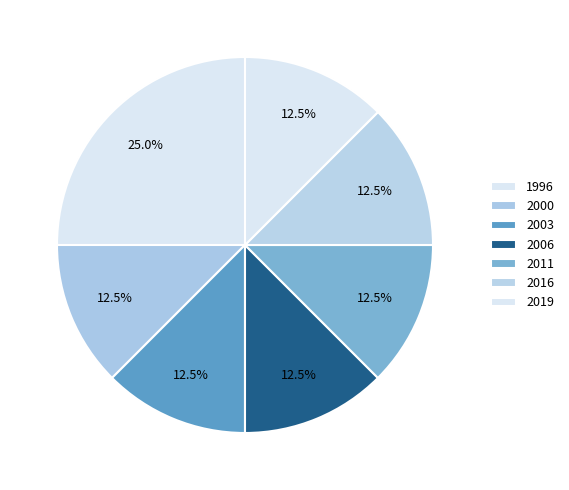

To the nearest percent, what is the average slice percentage?

12%